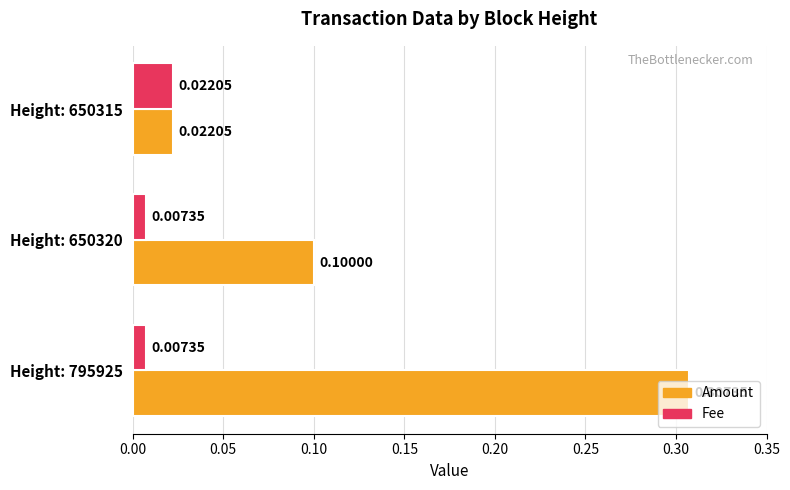

At Height: 795925, list the series in order from smallest to largest.

Fee, Amount